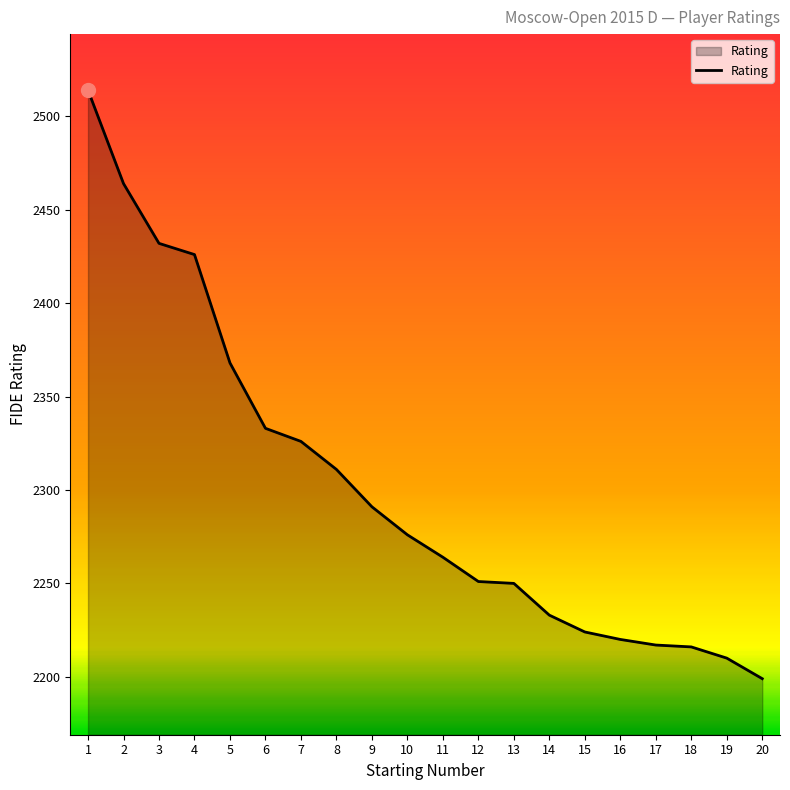

What is the maximum value shown in the chart?

2514